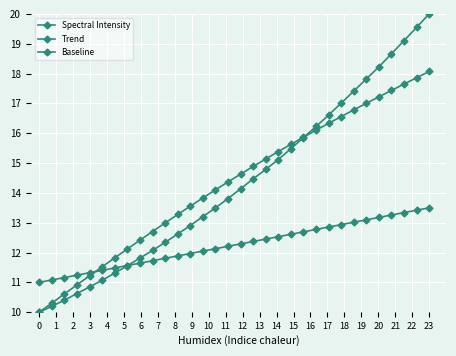

Reading left to right, extract all data points from this chart.

Spectral Intensity: 10.0	10.2	10.4	10.6	10.8	11.1	11.3	11.6	11.8	12.1	12.3	12.6	12.9	13.2	13.5	13.8	14.1	14.5	14.8	15.1	15.5	15.9	16.2	16.6	17.0	17.4	17.8	18.2	18.7	19.1	19.5	20.0
Trend: 10.0	10.3	10.6	10.9	11.2	11.5	11.8	12.1	12.4	12.7	13.0	13.3	13.6	13.8	14.1	14.4	14.6	14.9	15.1	15.4	15.6	15.9	16.1	16.3	16.6	16.8	17.0	17.2	17.4	17.6	17.9	18.1
Baseline: 11.0	11.1	11.2	11.2	11.3	11.4	11.5	11.6	11.6	11.7	11.8	11.9	12.0	12.0	12.1	12.2	12.3	12.4	12.5	12.5	12.6	12.7	12.8	12.9	12.9	13.0	13.1	13.2	13.3	13.3	13.4	13.5